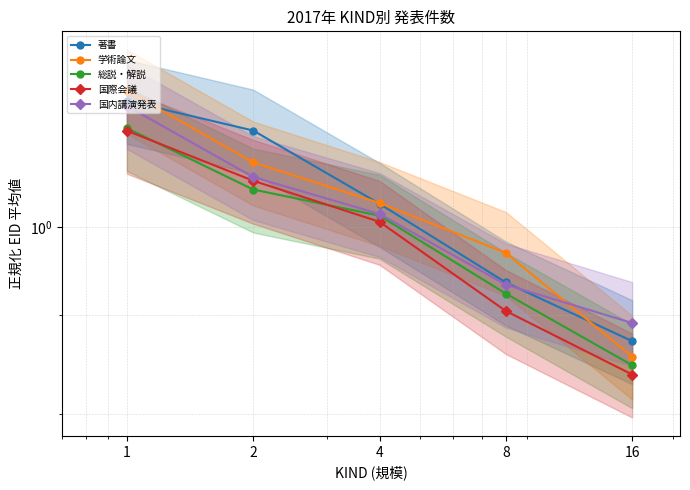

Which has a higher value, 16 or 8?

8